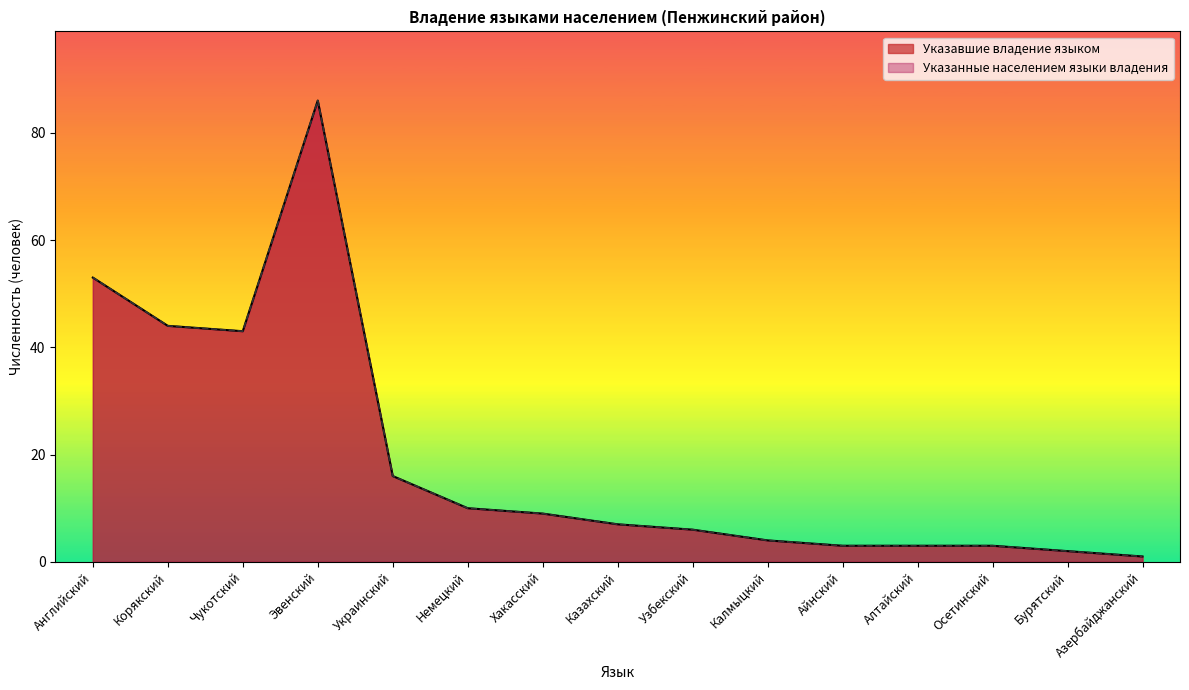

Where does the Указанные населением языки владения series first go above 7?

Английский